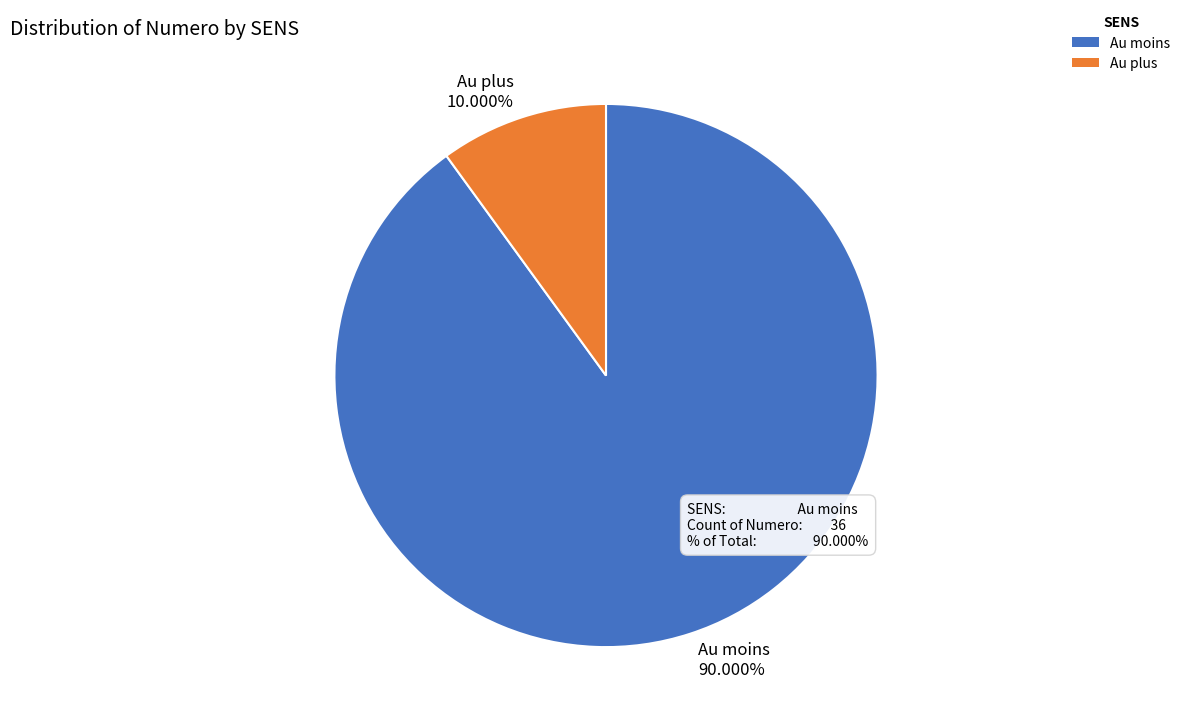

To the nearest percent, what is the average slice percentage?

50%